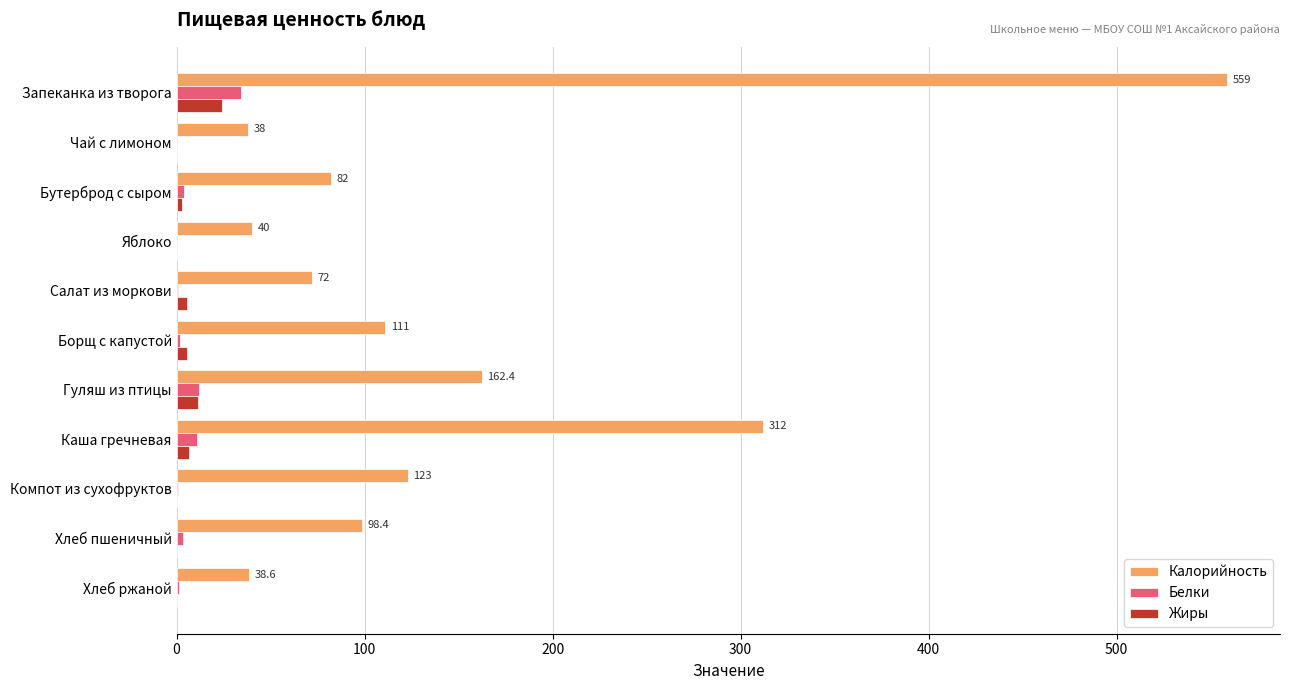

Which series changed the most between Компот из сухофруктов and Хлеб ржаной?

Калорийность